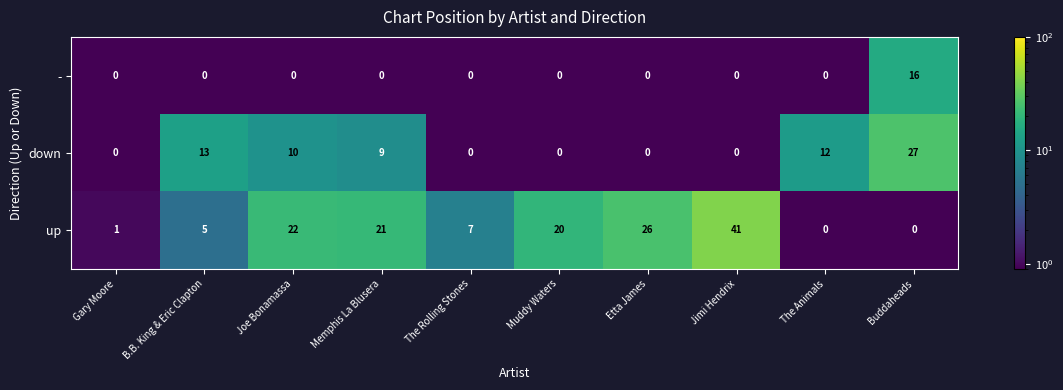

Which series has the widest spread of values?

up